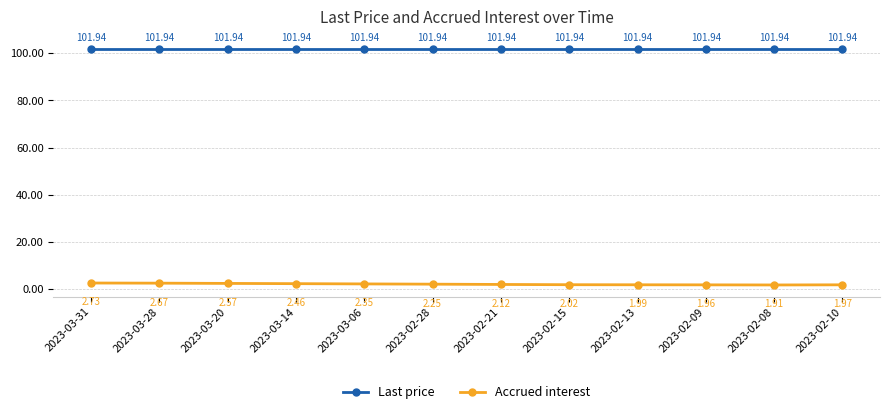

True or false: Last price and Accrued interest cross at least once.

False